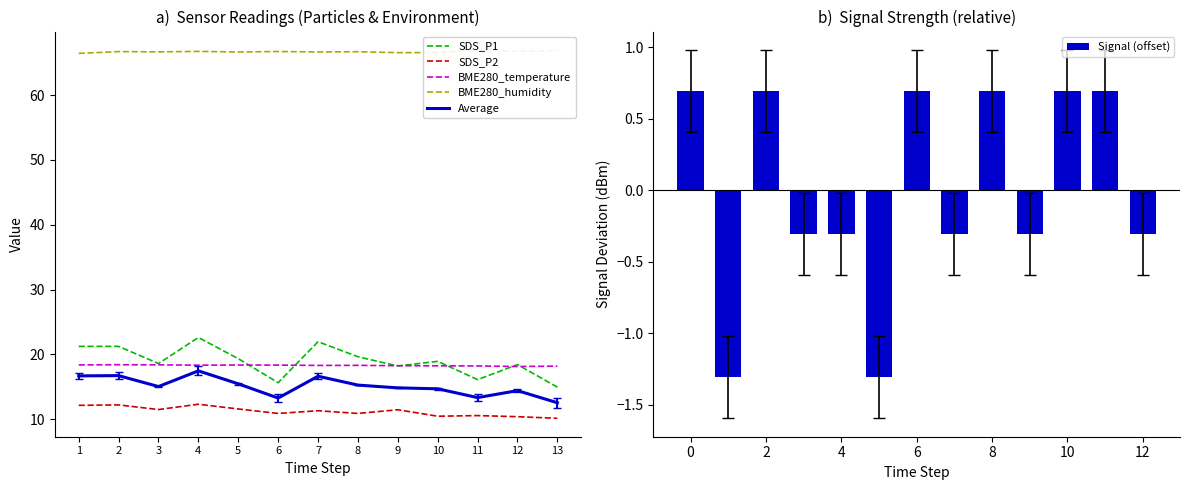

Does the chart contain any negative values?

Yes